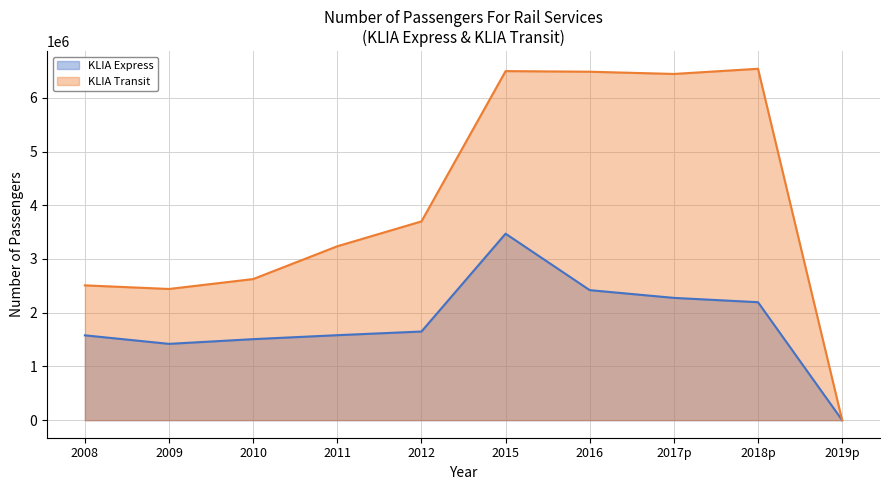

At how many categories does at least one series exceed 4793795?

4